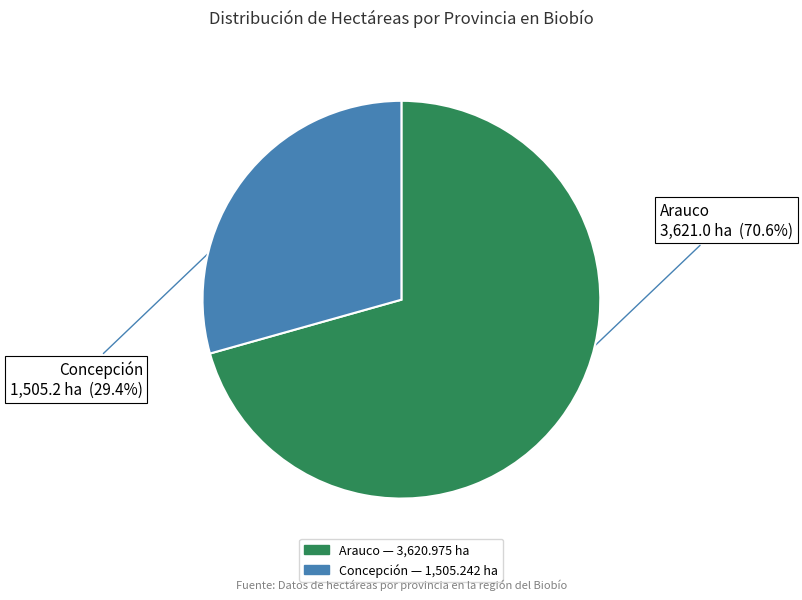

What is the total percentage of Concepción and Arauco?

100.0%